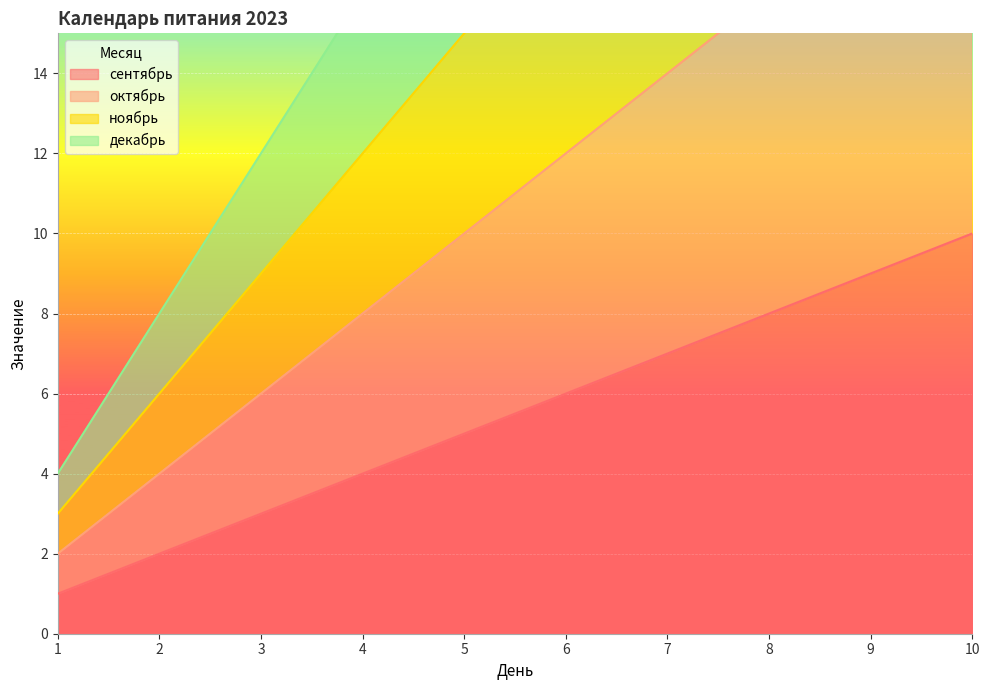

Which category has the highest value in the октябрь series?

10